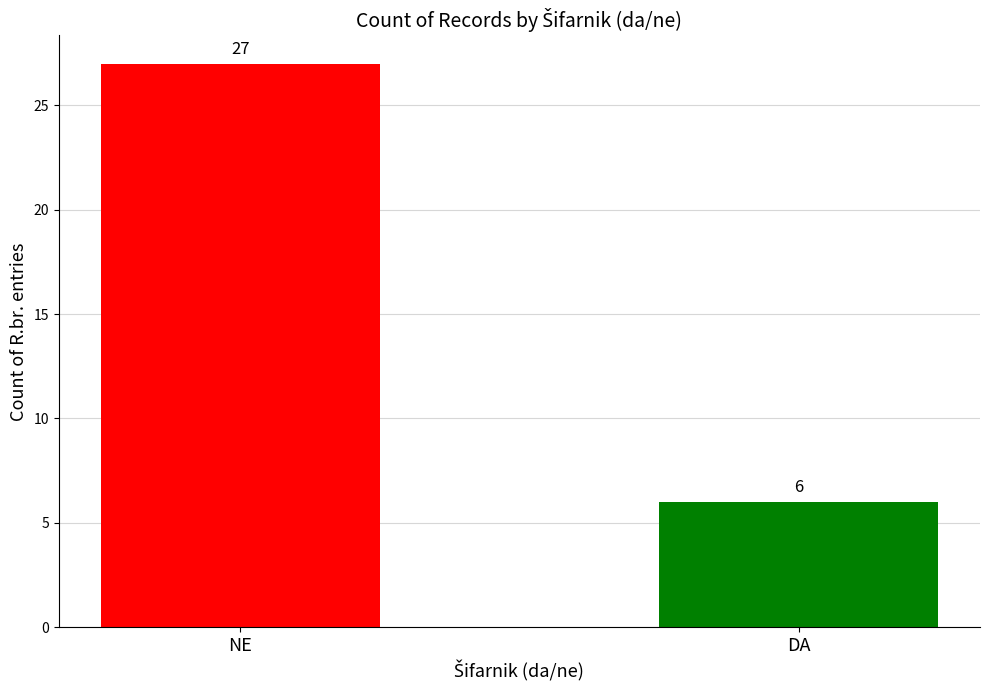

The value at NE is 27. True or false?

True